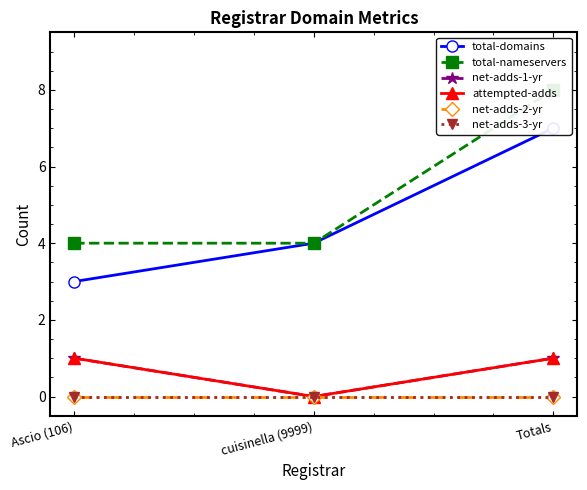

What is the approximate value of attempted-adds at Ascio (106)?

1